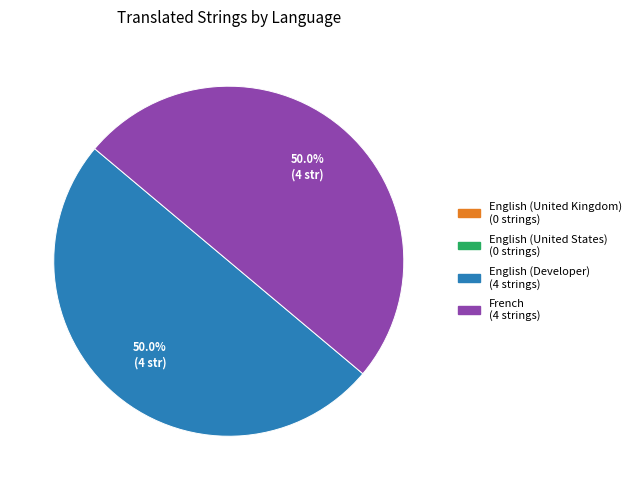

To the nearest percent, what is the average slice percentage?

50%